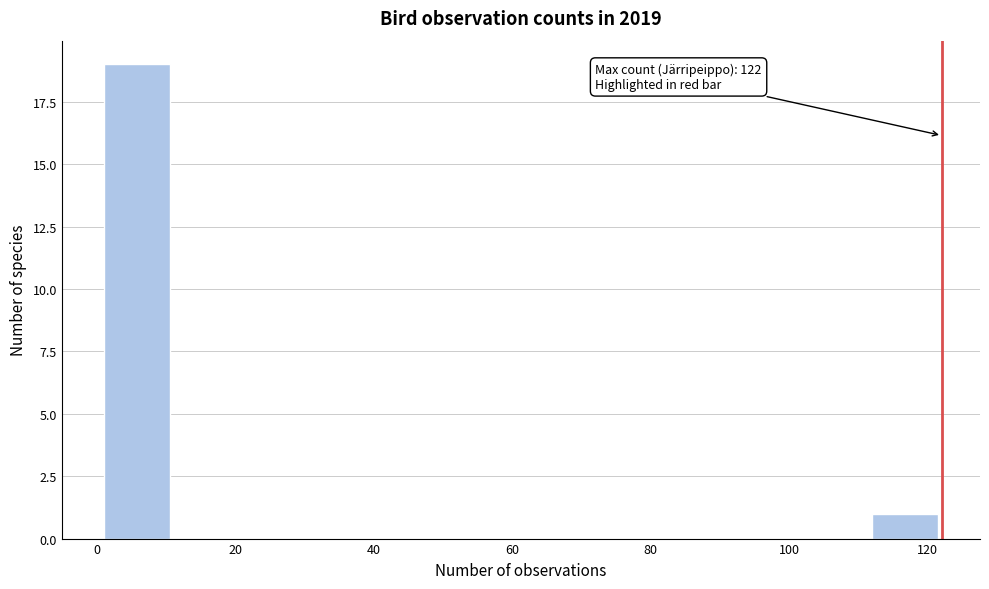

Over which range of the x-axis is the bar tallest?

2 to 12